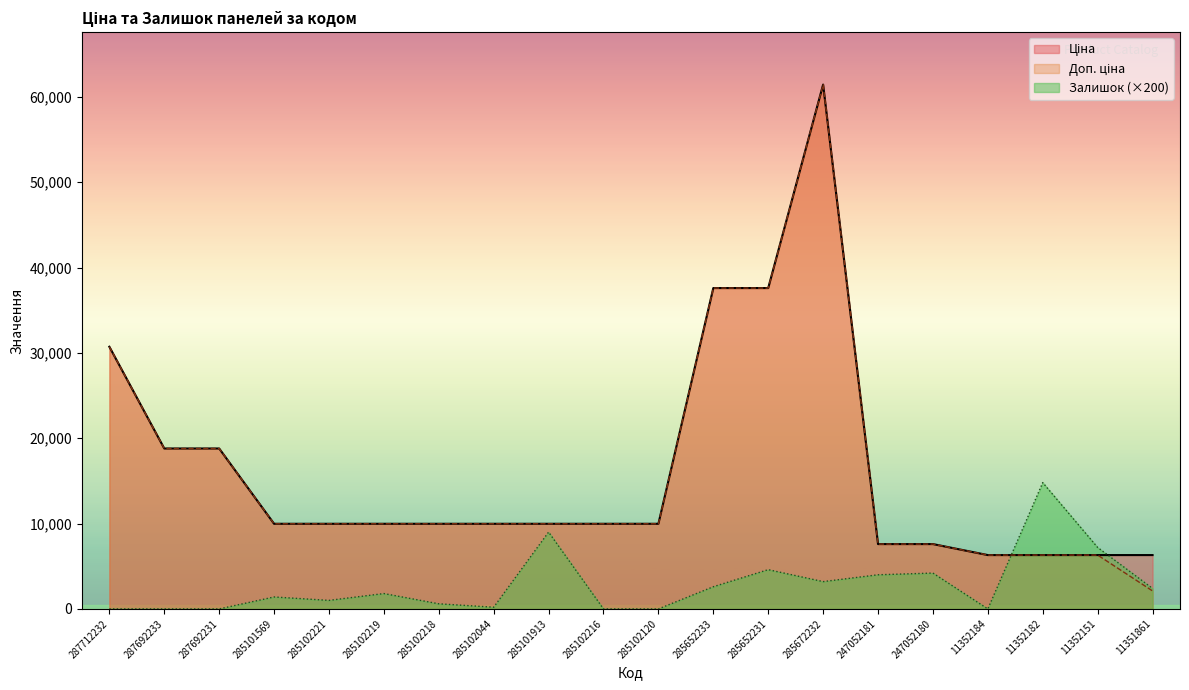

What is the label of the 11th point from the right?

285102216